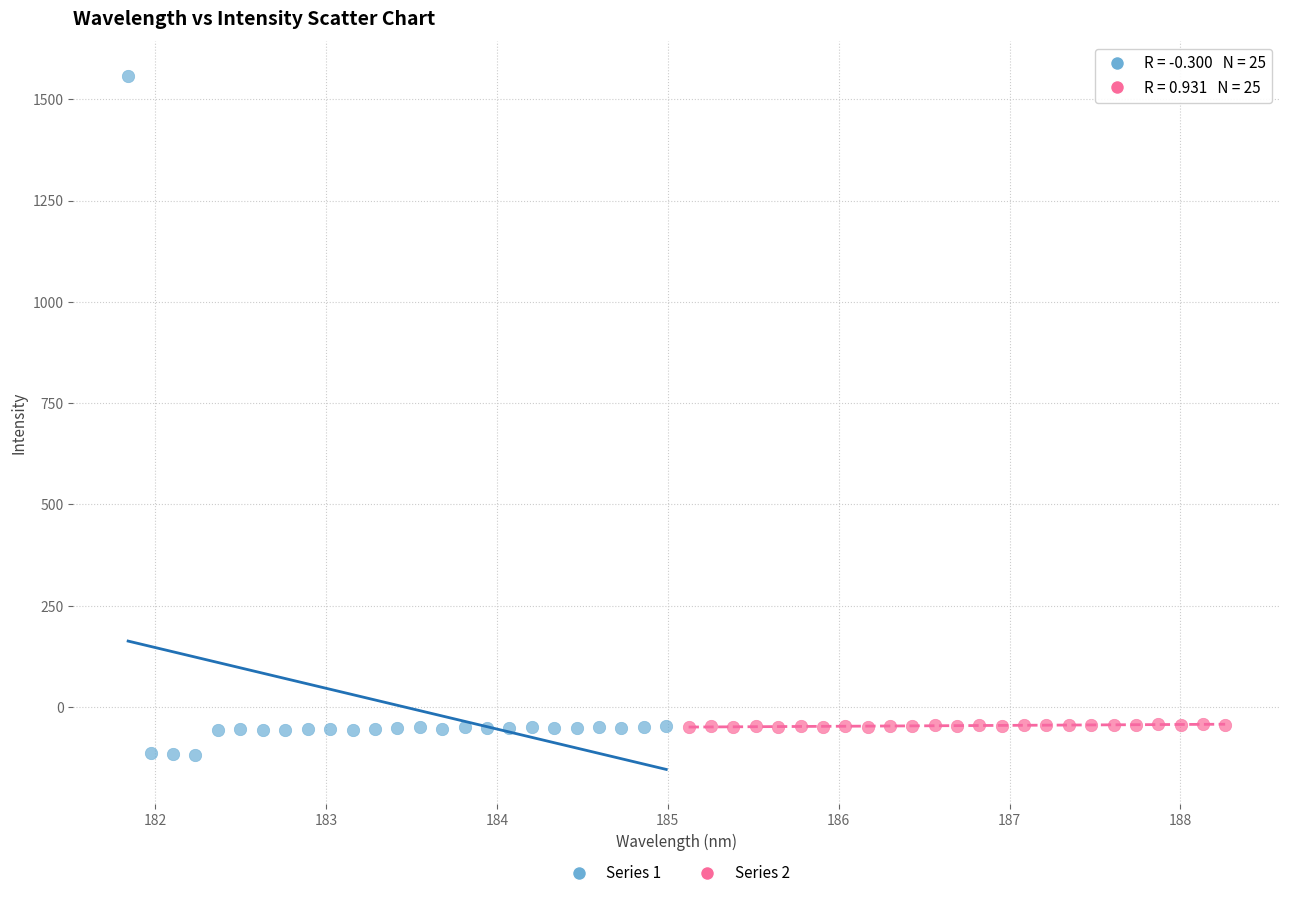

Which series has the largest Y range (max minus min)?

Series 1